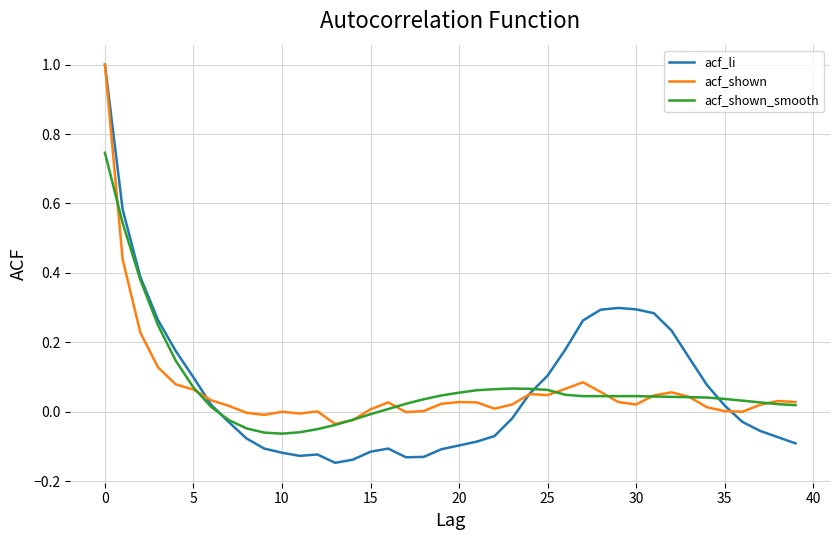

Is this an area chart (filled region under the line)?

No